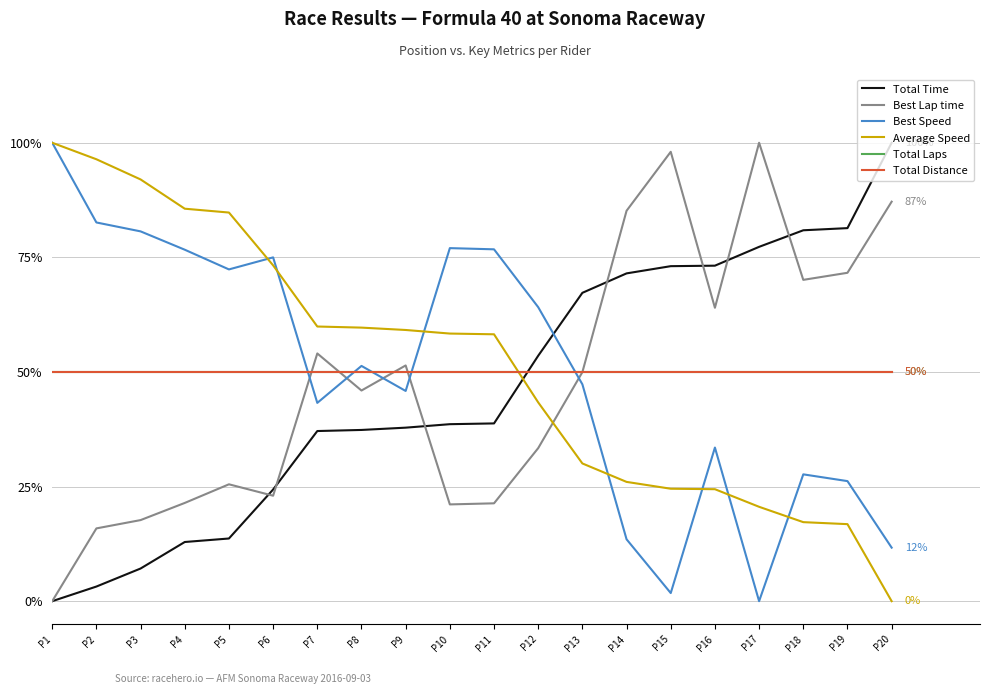

How many times do Total Distance and Average Speed cross each other?

1